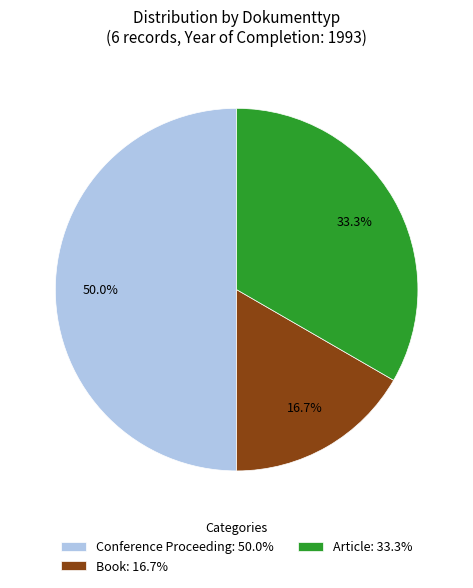

Is Article: 33.3% the majority of the pie?

No